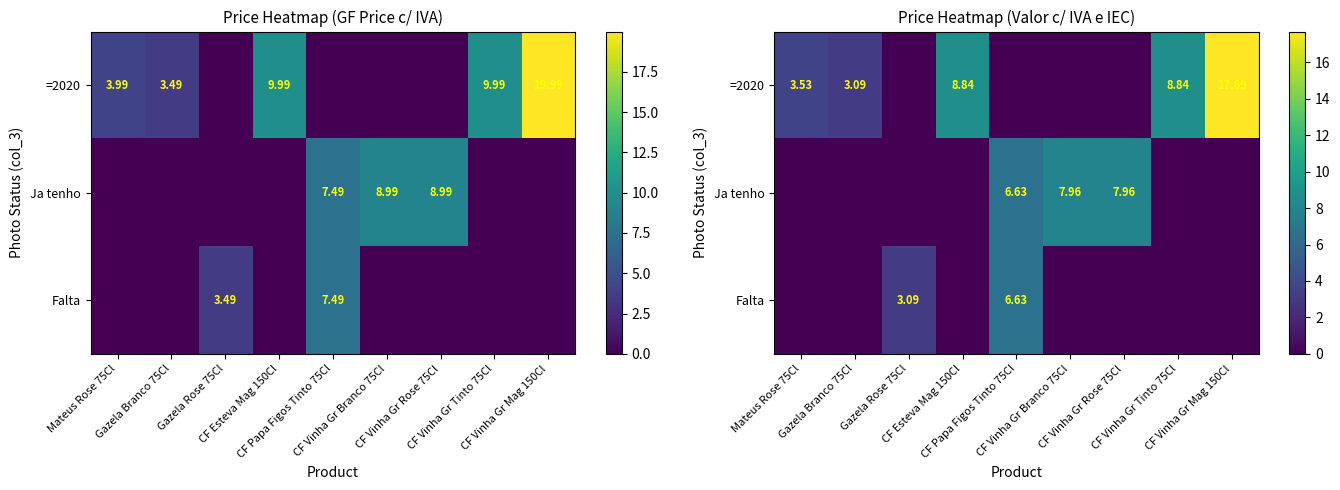

List the labels in order of Falta value, smallest first.

Mateus Rose 75Cl, Gazela Branco 75Cl, CF Esteva Mag 150Cl, CF Vinha Gr Branco 75Cl, CF Vinha Gr Rose 75Cl, CF Vinha Gr Tinto 75Cl, CF Vinha Gr Mag 150Cl, Gazela Rose 75Cl, CF Papa Figos Tinto 75Cl